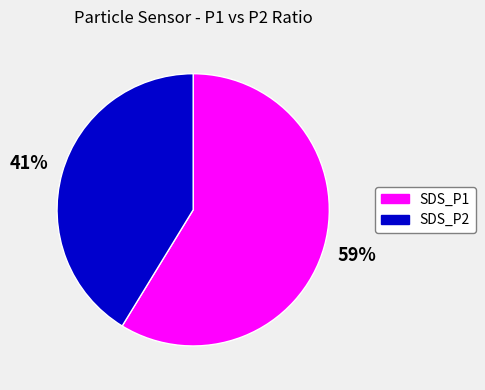

Count the number of slices in the pie.

2